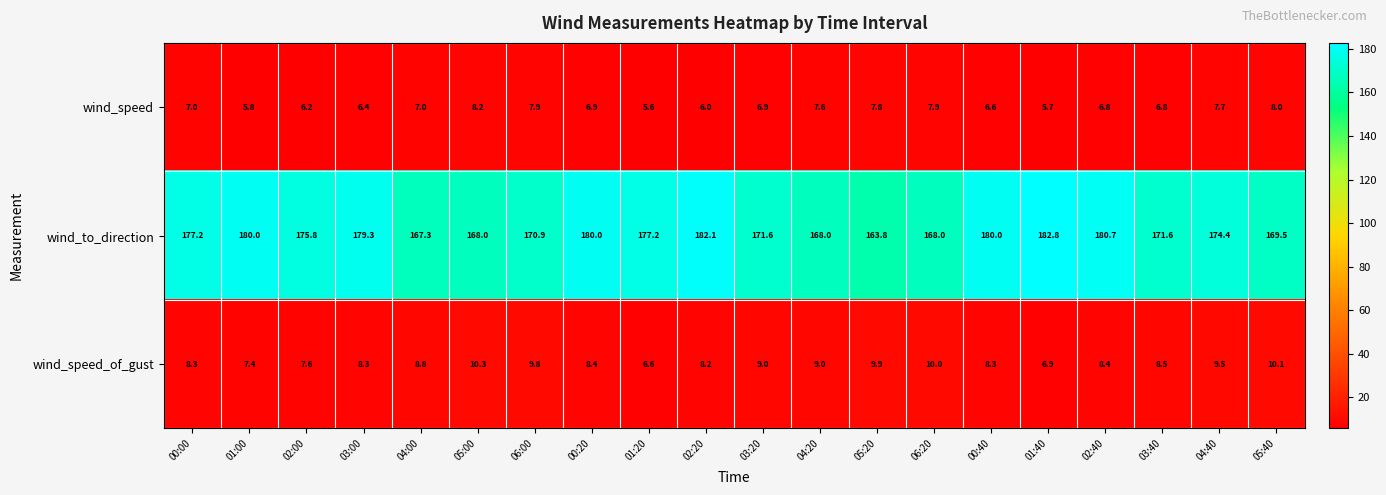

At 05:40, list the series in order from smallest to largest.

wind_speed, wind_speed_of_gust, wind_to_direction